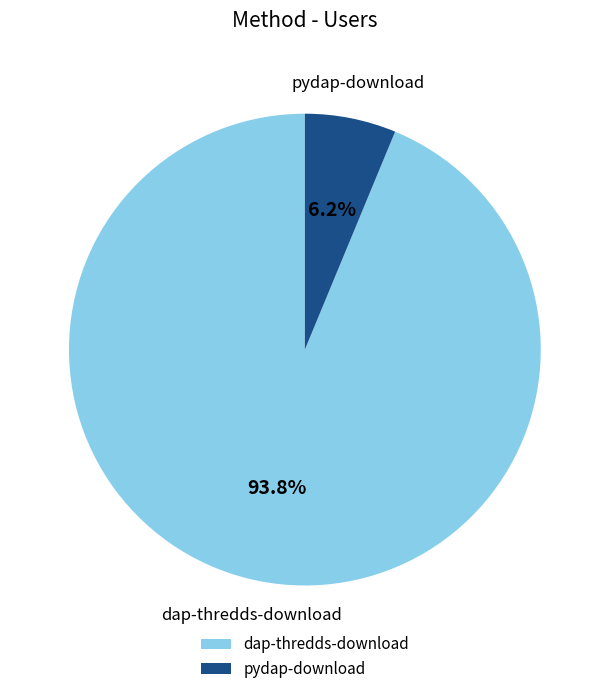

How many segments does this pie chart have?

2